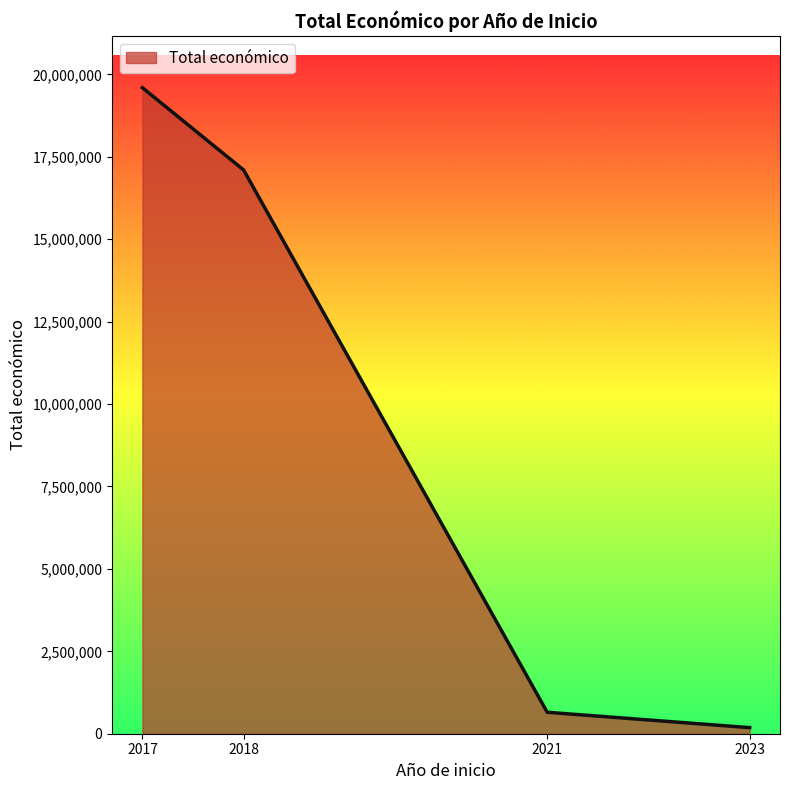

True or false: there are more than 2 points higher than both neighbors.

False